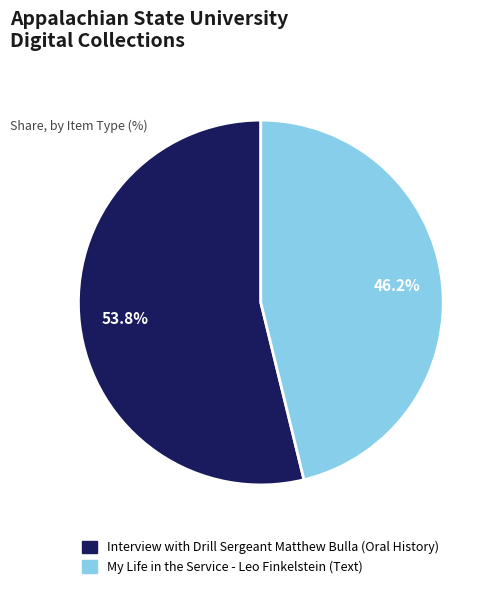

Is it true that My Life in the Service - Leo Finkelstein (Text) is 46% of the pie?

True